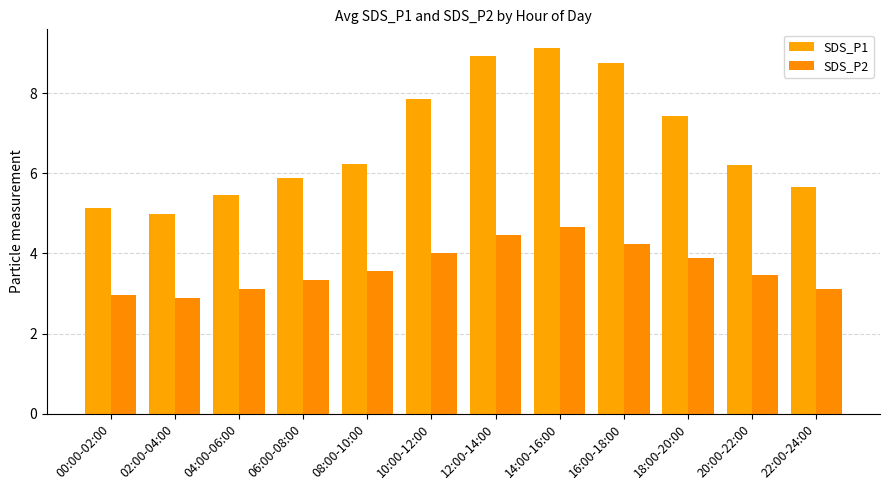

What is the maximum value shown in the chart?

9.1